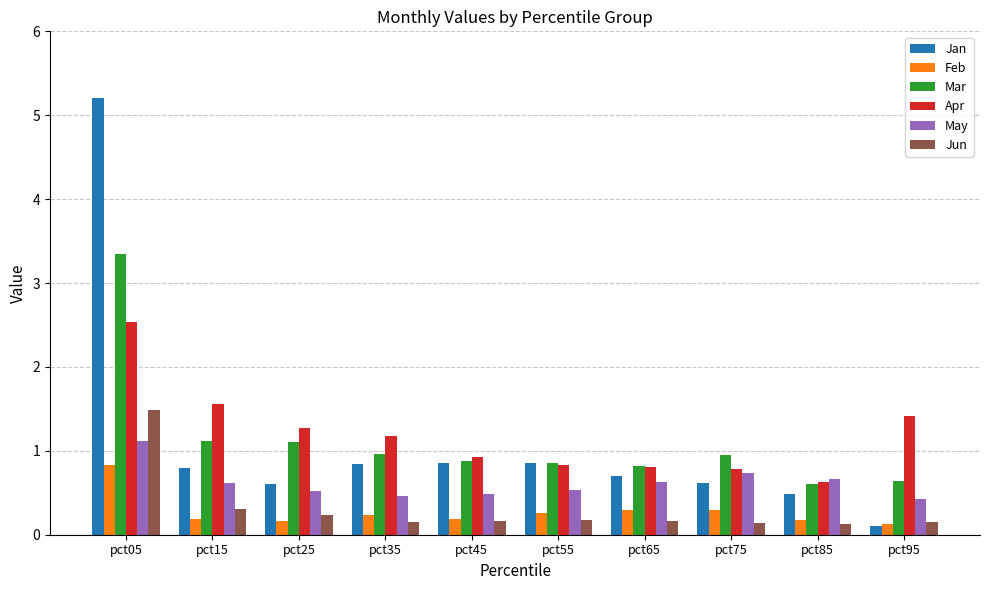

What is the difference between the maximum and minimum values in the May series?

0.7